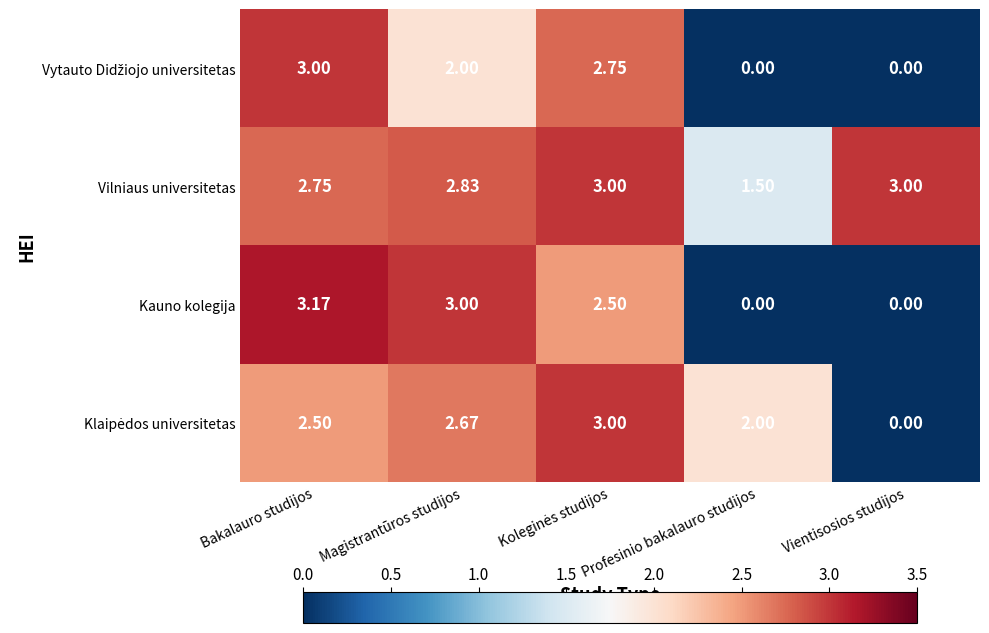

How many categories are shown in the chart?

5